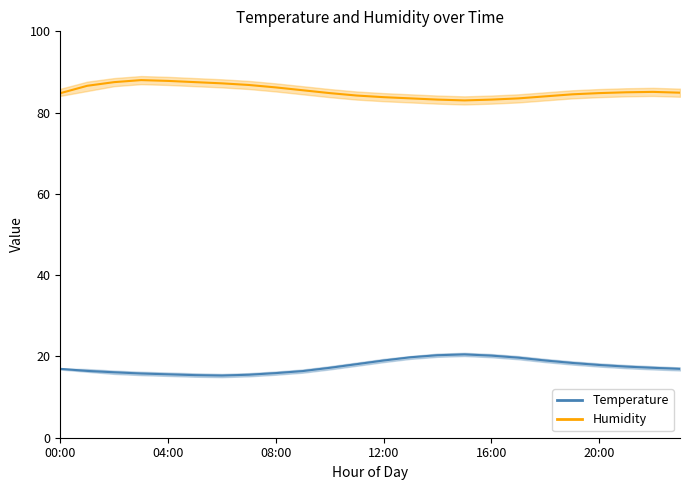

What is the difference between the humidity_lower values at 06:00 and 21:00?

2.2